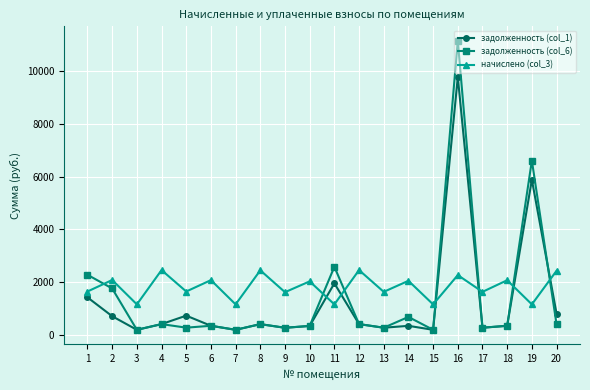

Rank the series by their maximum value, from lowest to highest.

начислено (col_3), задолженность (col_1), задолженность (col_6)